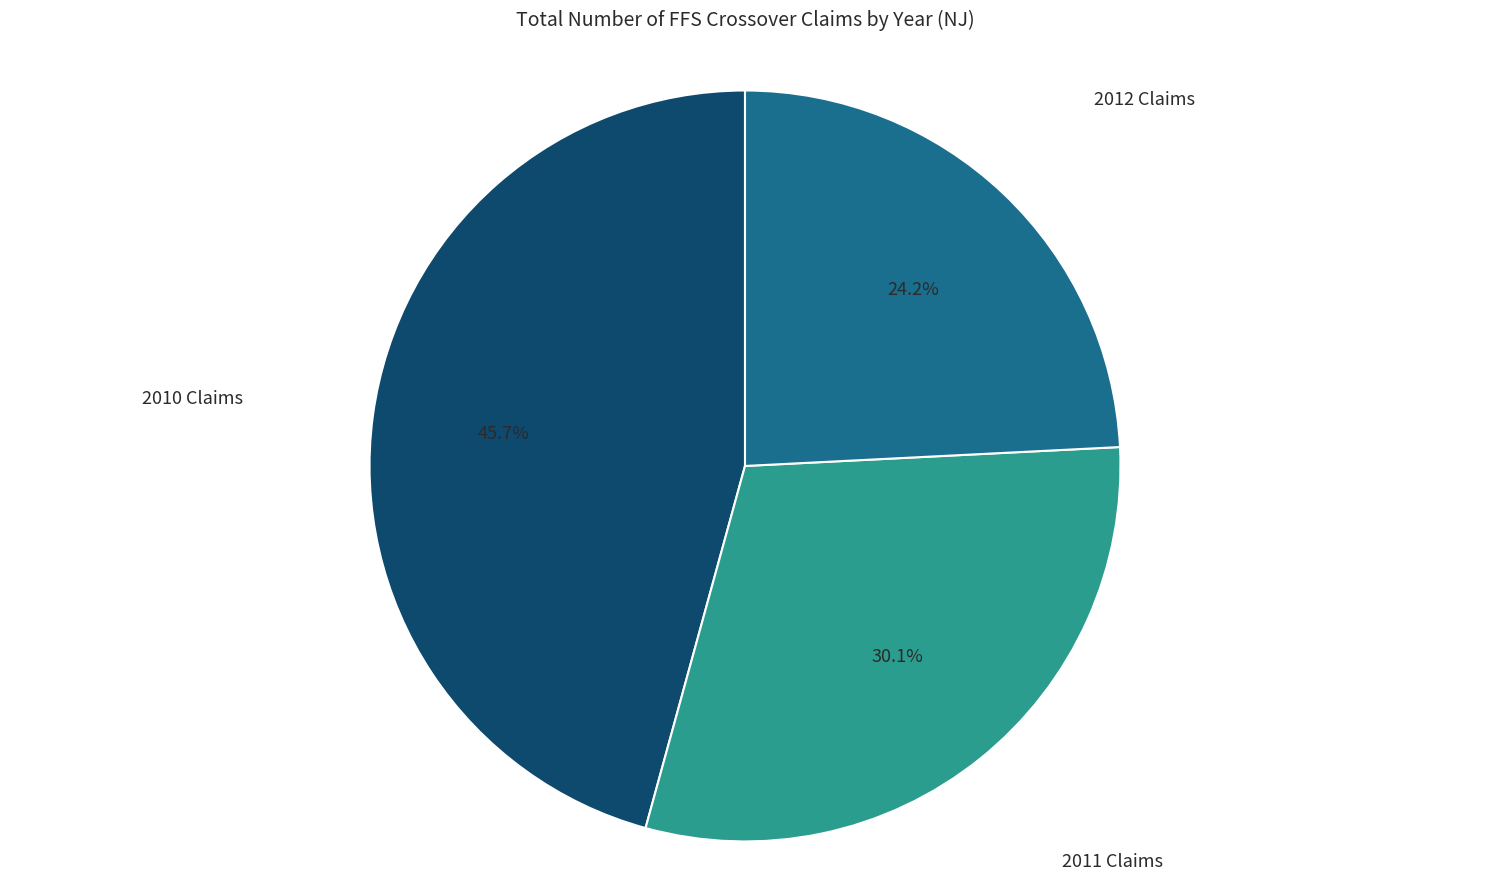

Between 2010 Claims and 2011 Claims, which is larger?

2010 Claims